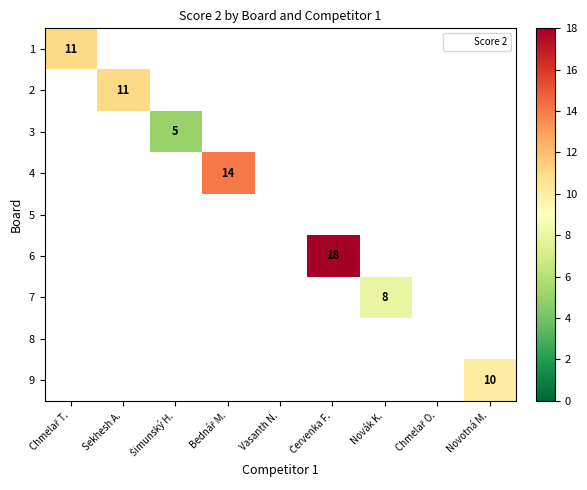

Reading left to right, list all the values displayed in this chart.

Chmelař Tomáš: 11	0	0	0	0	0	0	0	0
Sekhesh Ajay: 0	11	0	0	0	0	0	0	0
Šimunský Horst: 0	0	5	0	0	0	0	0	0
Bednář Matěj: 0	0	0	14	0	0	0	0	0
Vasanth Neel: 0	0	0	0	0	0	0	0	0
Červenka František: 0	0	0	0	0	18	0	0	0
Novák Karel "Karlos": 0	0	0	0	0	0	8	0	0
Chmelař Ondřej: 0	0	0	0	0	0	0	0	0
Novotná Magdalena: 0	0	0	0	0	0	0	0	10